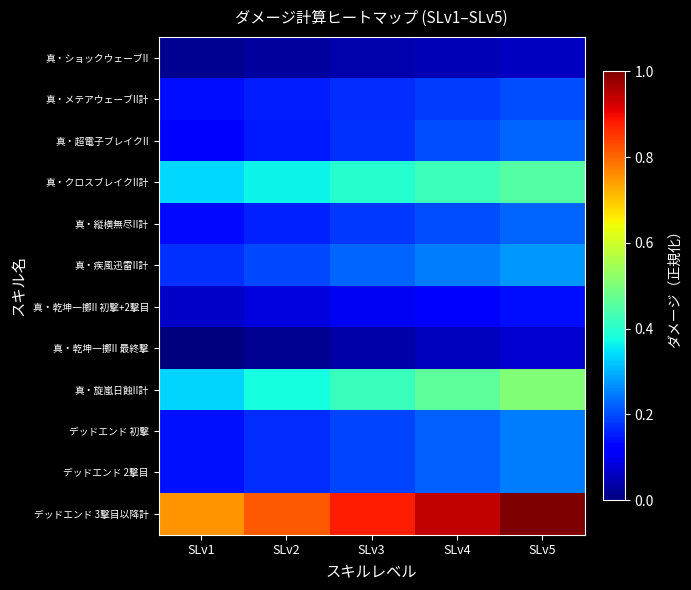

Rank the series by their maximum value, from lowest to highest.

真・ショックウェーブII, 真・乾坤一擲II 最終撃, 真・乾坤一擲II 初撃+2撃目, 真・メテアウェーブII計, 真・縦横無尽II計, 真・超電子ブレイクII, デッドエンド 初撃, デッドエンド 2撃目, 真・疾風迅雷II計, 真・クロスブレイクII計, 真・旋嵐日蝕II計, デッドエンド 3撃目以降計